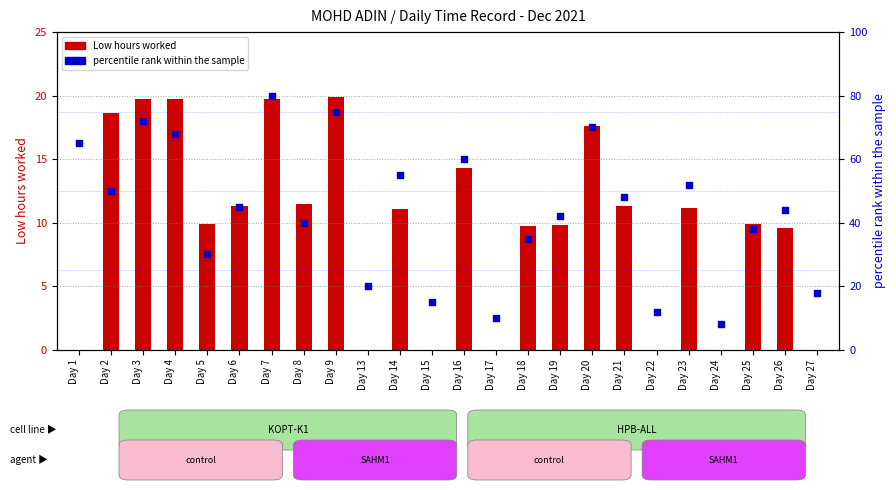

At which category is the sum across all series the highest?

Day 7